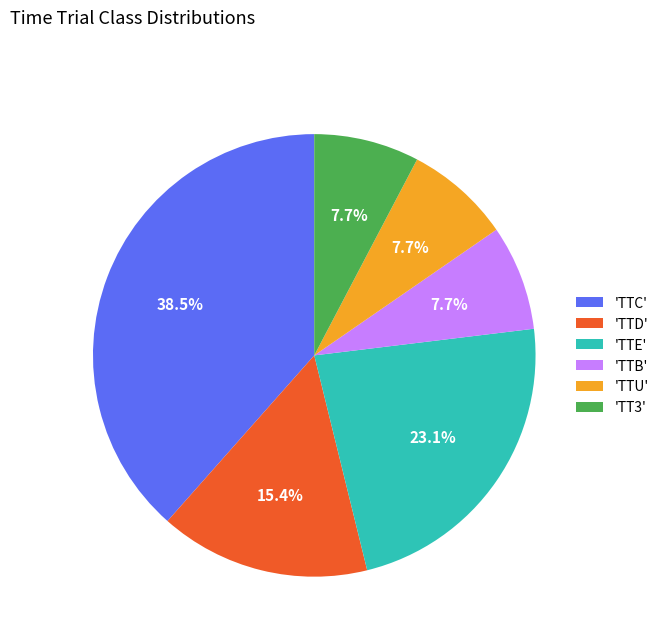

What percentage do 'TTD' and 'TTU' together represent?

23.1%